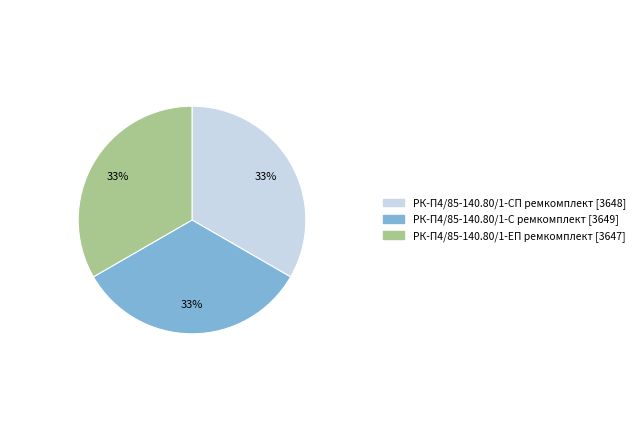

To the nearest percent, what is the combined percentage of РК-П4/85-140.80/1-С ремкомплект and РК-П4/85-140.80/1-ЕП ремкомплект?

67%